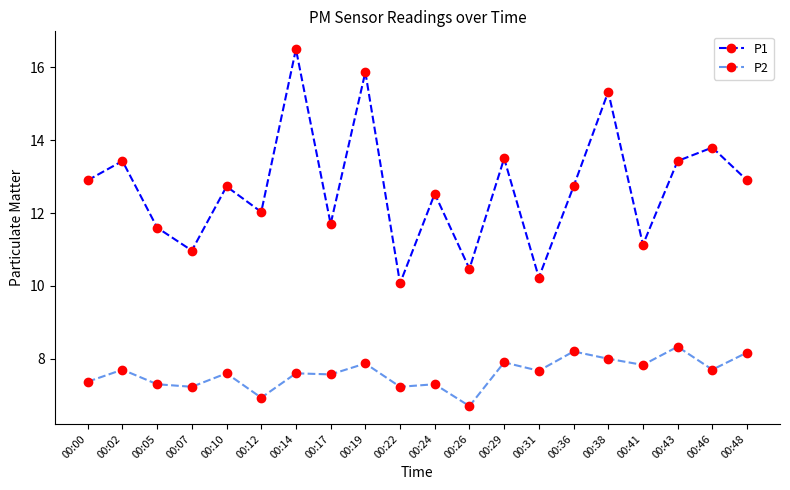

What is the total value across all series at 00:24?

19.8